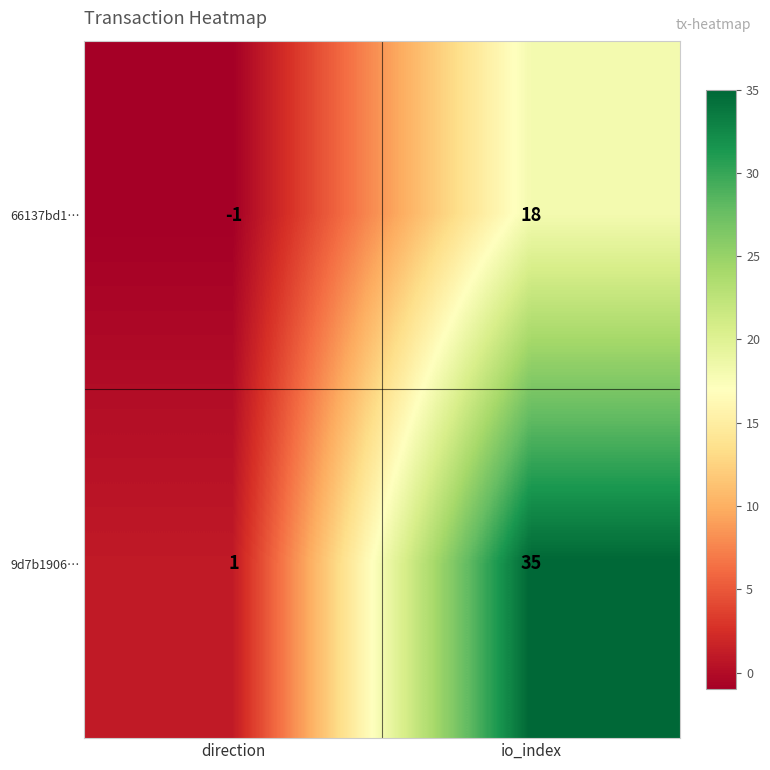

What is the smallest value displayed?

-1